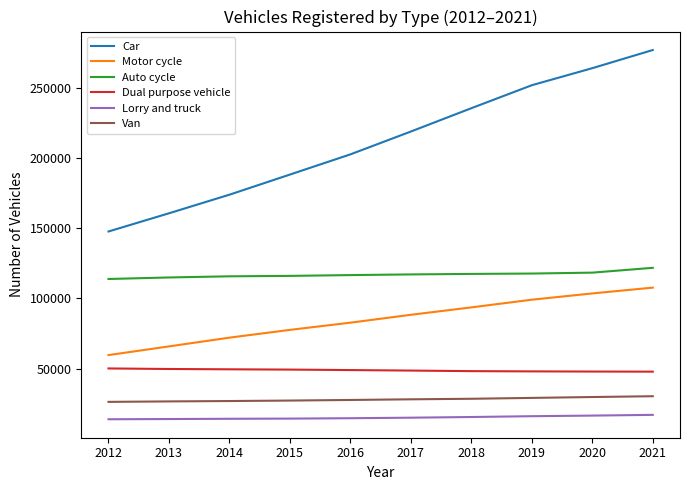

Rank the categories by Car value from highest to lowest.

2021, 2020, 2019, 2018, 2017, 2016, 2015, 2014, 2013, 2012